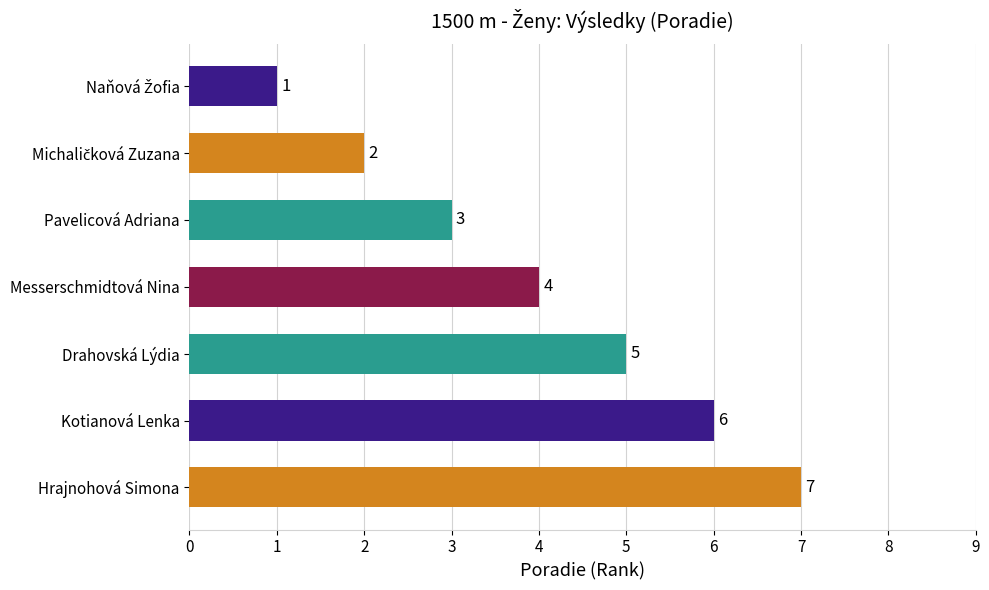

How many values are below 4?

3